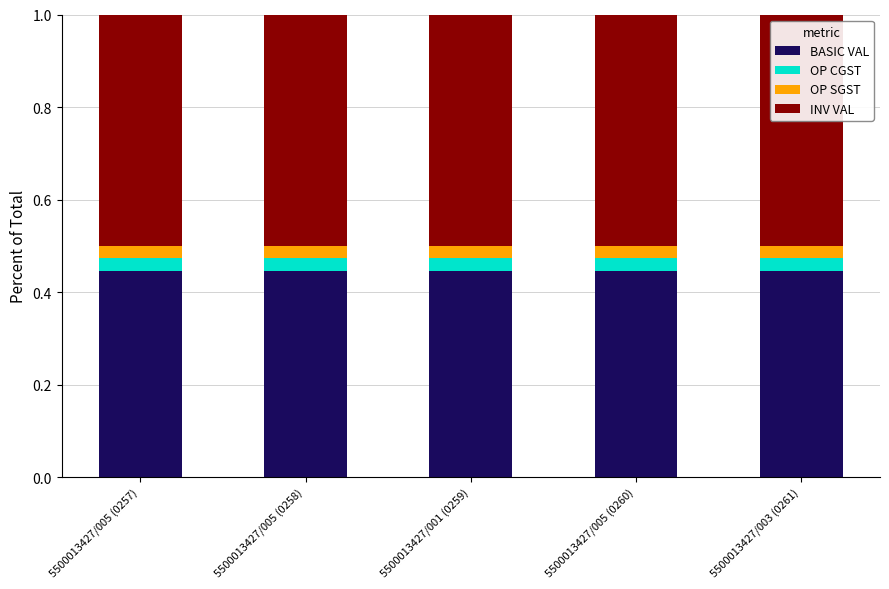

What is the total value across all series at 5500013427/003 (0261)?

1.0